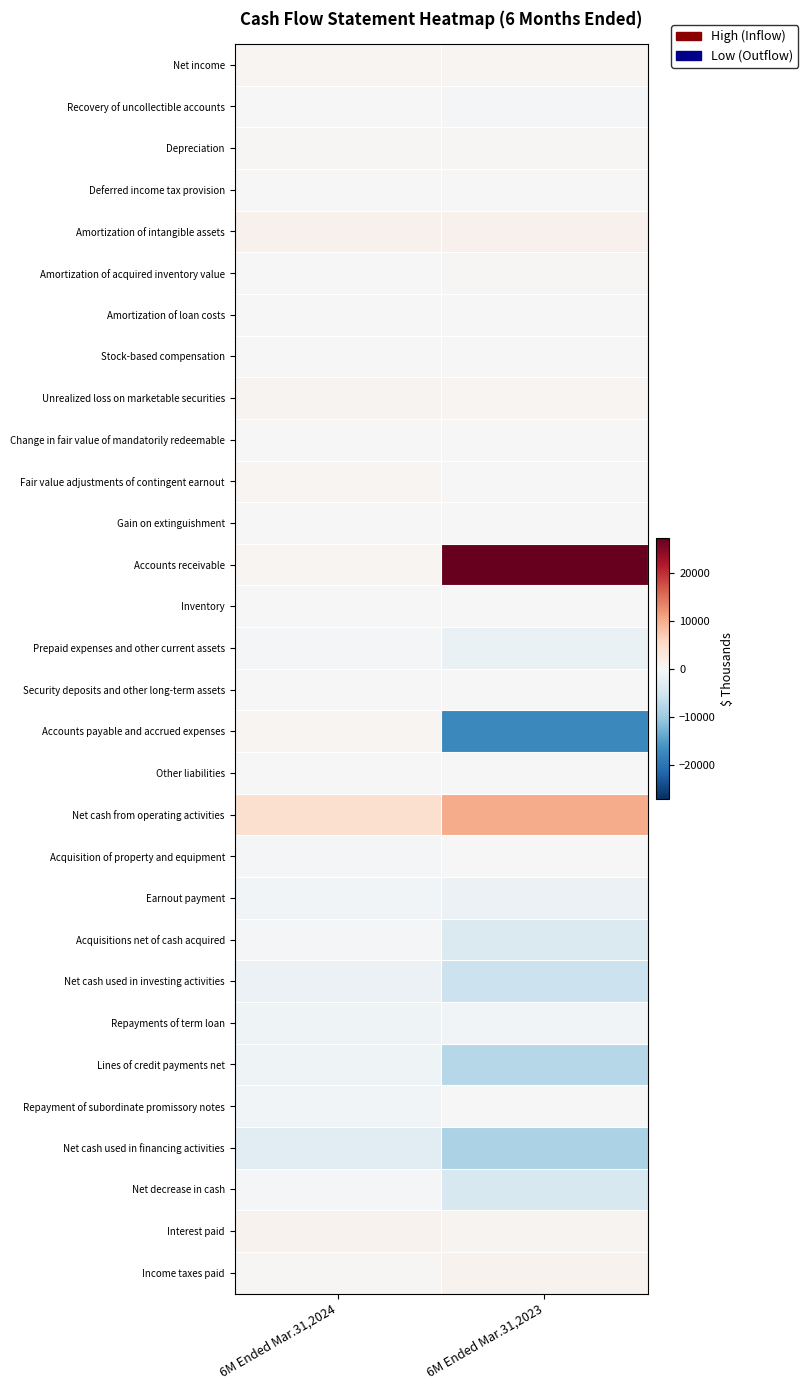

Reading left to right, extract all data points from this chart.

Net income: 6M Ended Mar.31,2024=495	6M Ended Mar.31,2023=578
Recovery of uncollectible accounts: 6M Ended Mar.31,2024=-164	6M Ended Mar.31,2023=-237
Depreciation: 6M Ended Mar.31,2024=265	6M Ended Mar.31,2023=243
Deferred income tax provision: 6M Ended Mar.31,2024=0	6M Ended Mar.31,2023=-23
Amortization of intangible assets: 6M Ended Mar.31,2024=1080	6M Ended Mar.31,2023=1069
Amortization of acquired inventory value: 6M Ended Mar.31,2024=171	6M Ended Mar.31,2023=217
Amortization of loan costs: 6M Ended Mar.31,2024=52	6M Ended Mar.31,2023=8
Stock-based compensation: 6M Ended Mar.31,2024=143	6M Ended Mar.31,2023=123
Unrealized loss on marketable securities: 6M Ended Mar.31,2024=642	6M Ended Mar.31,2023=510
Change in fair value of mandatorily redeemable: 6M Ended Mar.31,2024=146	6M Ended Mar.31,2023=0
Fair value adjustments of contingent earnout: 6M Ended Mar.31,2024=435	6M Ended Mar.31,2023=0
Gain on extinguishment: 6M Ended Mar.31,2024=-21	6M Ended Mar.31,2023=0
Accounts receivable: 6M Ended Mar.31,2024=430	6M Ended Mar.31,2023=27112
Inventory: 6M Ended Mar.31,2024=-9	6M Ended Mar.31,2023=-145
Prepaid expenses and other current assets: 6M Ended Mar.31,2024=-236	6M Ended Mar.31,2023=-1729
Security deposits and other long-term assets: 6M Ended Mar.31,2024=136	6M Ended Mar.31,2023=-116
Accounts payable and accrued expenses: 6M Ended Mar.31,2024=585	6M Ended Mar.31,2023=-17563
Other liabilities: 6M Ended Mar.31,2024=144	6M Ended Mar.31,2023=53
Net cash from operating activities: 6M Ended Mar.31,2024=4294	6M Ended Mar.31,2023=10100
Acquisition of property and equipment: 6M Ended Mar.31,2024=-327	6M Ended Mar.31,2023=-178
Earnout payment: 6M Ended Mar.31,2024=-740	6M Ended Mar.31,2023=-1693
Acquisitions net of cash acquired: 6M Ended Mar.31,2024=-571	6M Ended Mar.31,2023=-3911
Net cash used in investing activities: 6M Ended Mar.31,2024=-1638	6M Ended Mar.31,2023=-5782
Repayments of term loan: 6M Ended Mar.31,2024=-1083	6M Ended Mar.31,2023=-725
Lines of credit payments net: 6M Ended Mar.31,2024=-1186	6M Ended Mar.31,2023=-7663
Repayment of subordinate promissory notes: 6M Ended Mar.31,2024=-817	6M Ended Mar.31,2023=-208
Net cash used in financing activities: 6M Ended Mar.31,2024=-3086	6M Ended Mar.31,2023=-8596
Net decrease in cash: 6M Ended Mar.31,2024=-430	6M Ended Mar.31,2023=-4278
Interest paid: 6M Ended Mar.31,2024=963	6M Ended Mar.31,2023=781
Income taxes paid: 6M Ended Mar.31,2024=320	6M Ended Mar.31,2023=1047